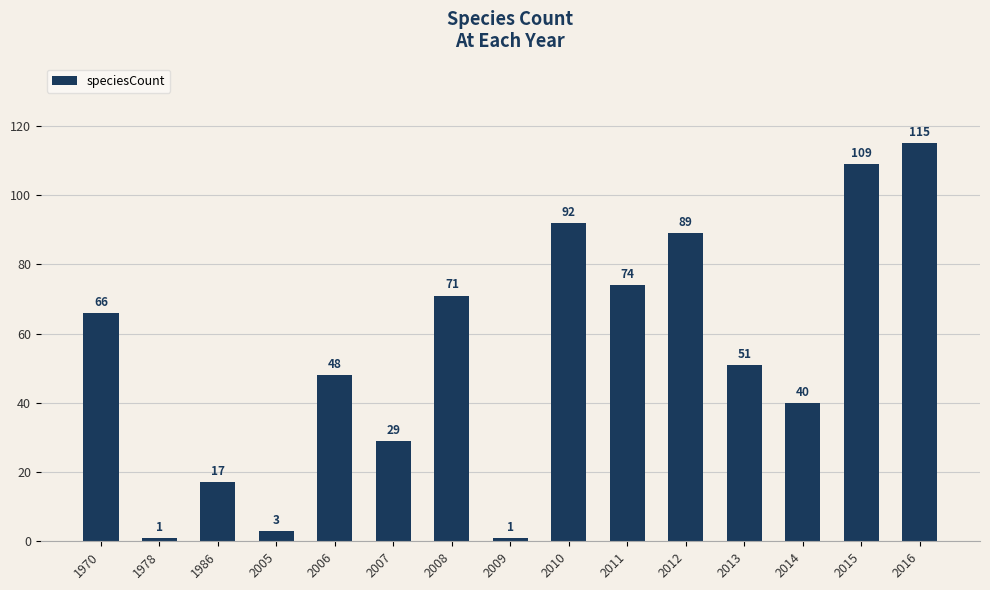

What is the sum of the values at 2005 and 2006?

51